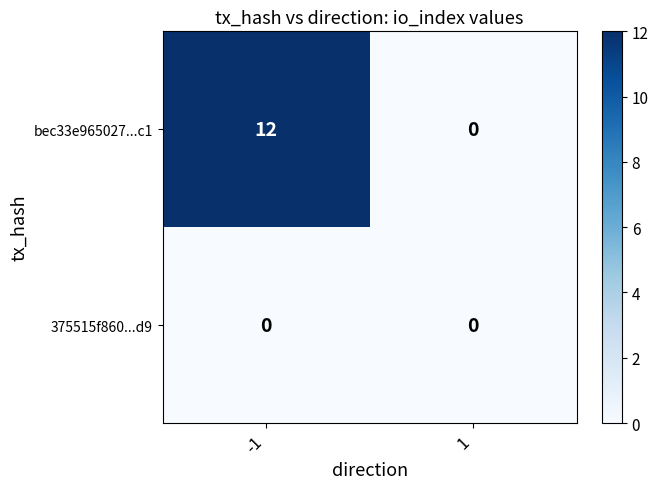

What is the greatest value displayed?

12